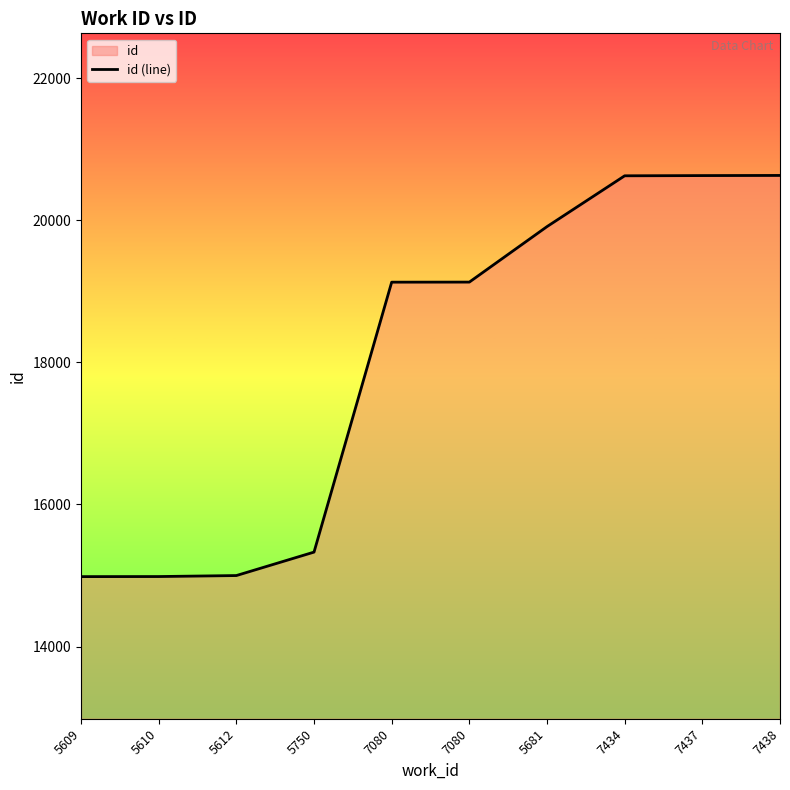

Reading right to left, extract all data points from this chart.

20630	20628	20625	19910	19129	19128	15329	14999	14985	14984